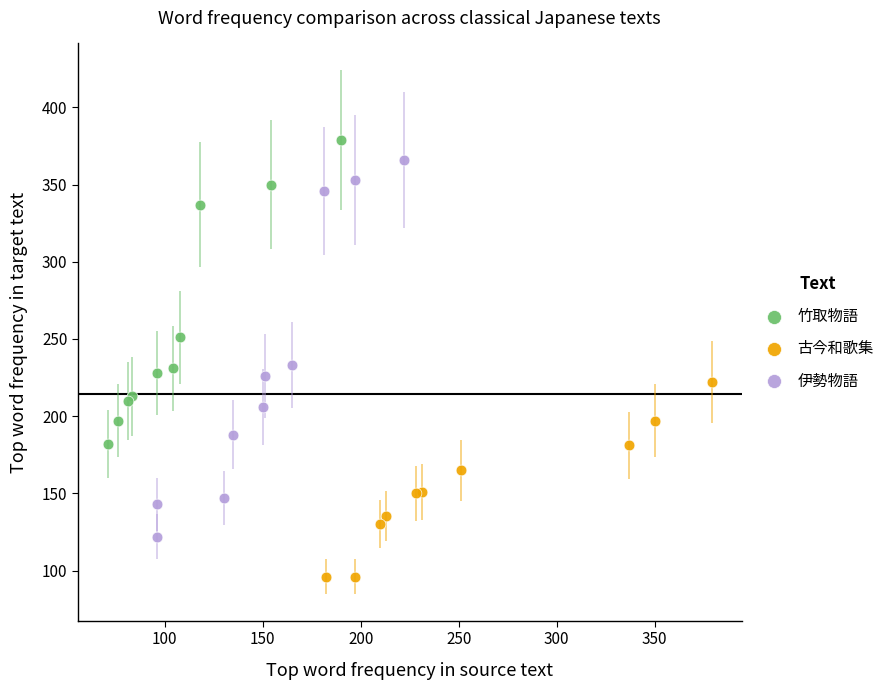

Which series has the largest Y range (max minus min)?

伊勢物語